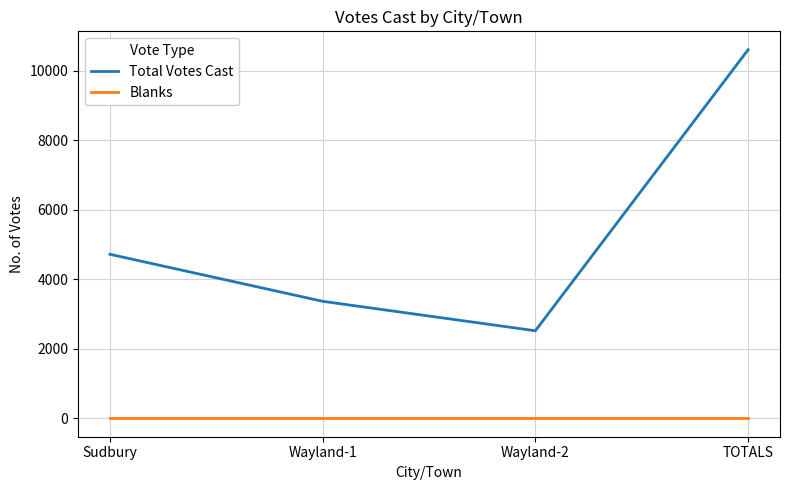

What is the difference between the Total Votes Cast values at Sudbury and Wayland-1?

1353